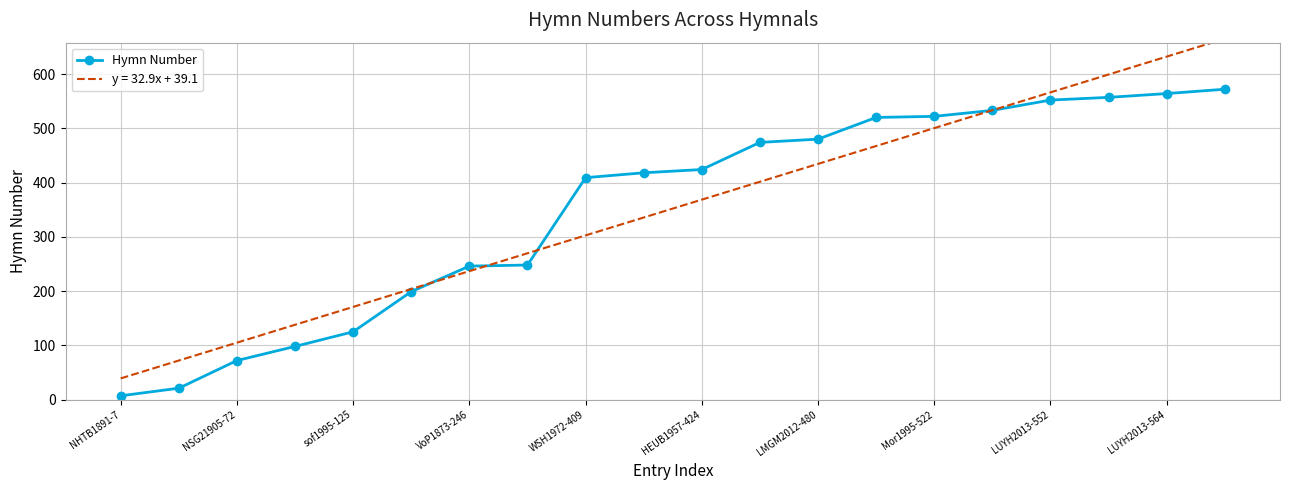

Is it true that Hymn Number equals 125 at sof1995-125?

True